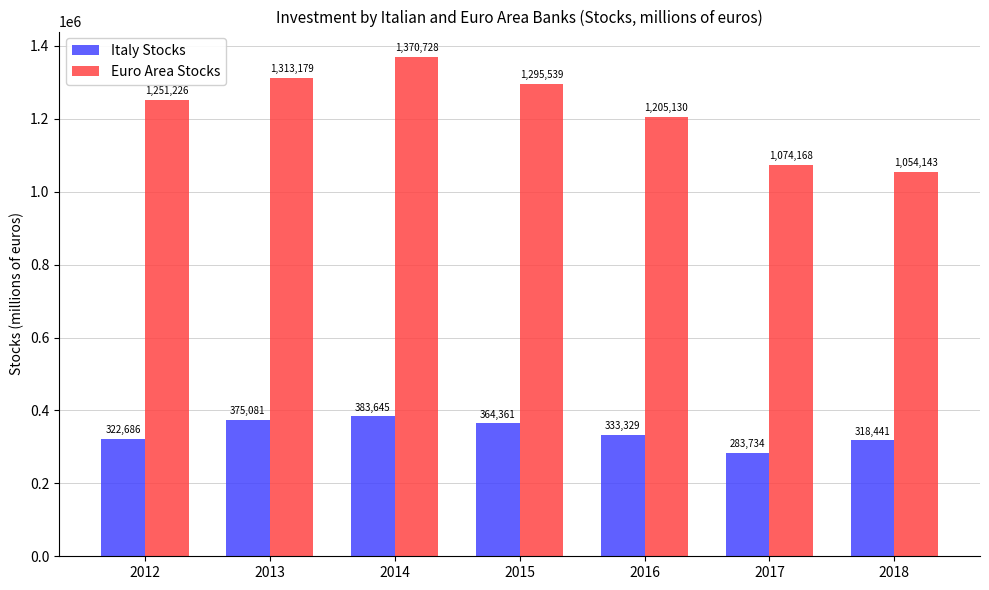

What is the average value of the Italy Stocks series?

340182